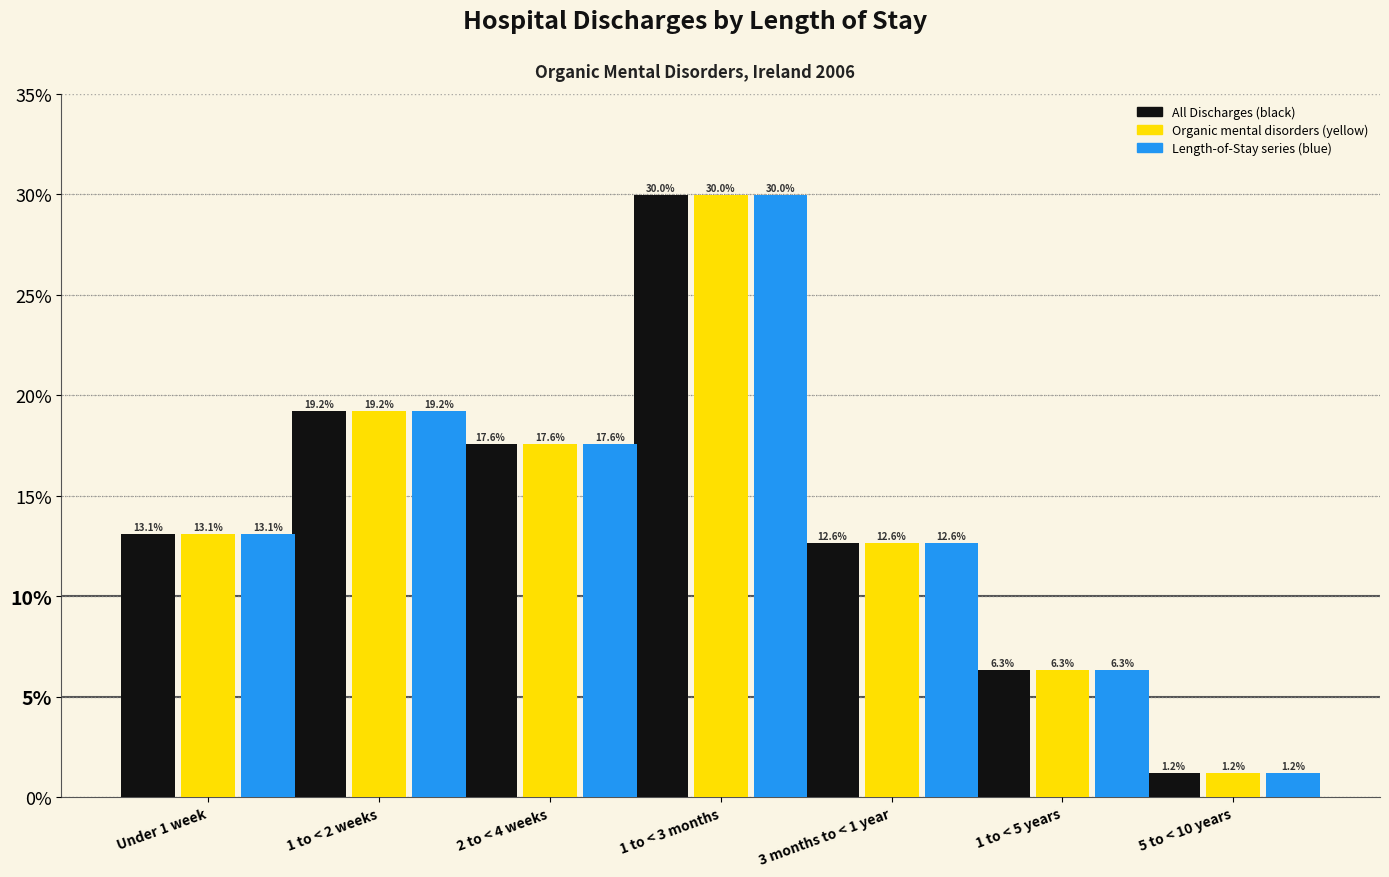

What is the maximum value shown in the chart?

30.0